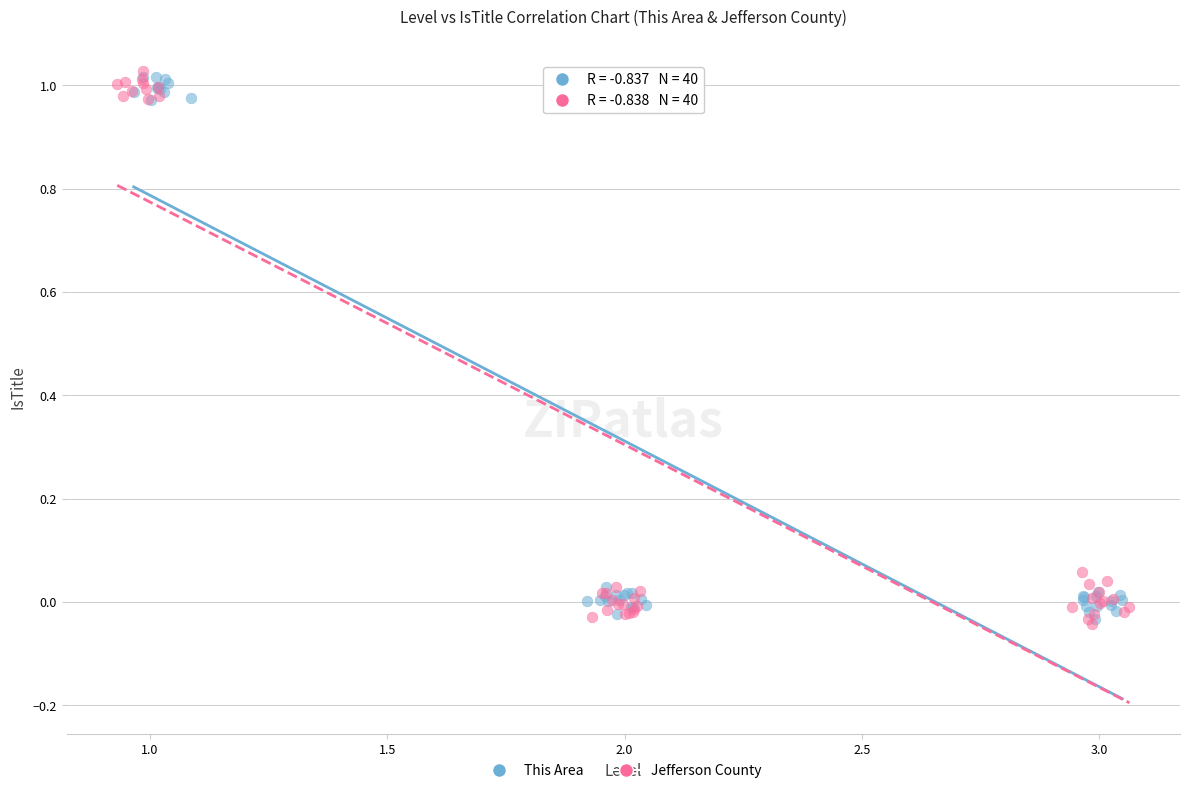

Which series has the widest spread of Y values?

Jefferson County